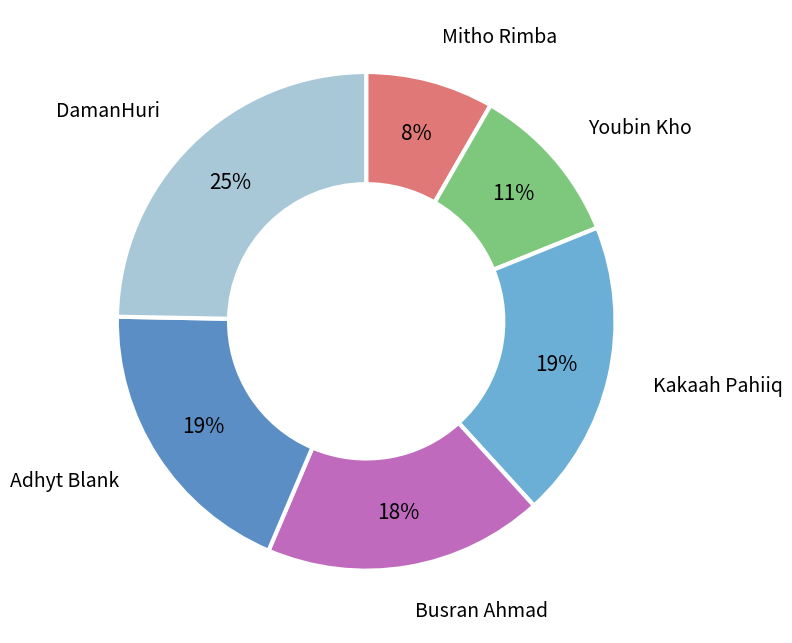

To the nearest percent, what is the average slice percentage?

17%